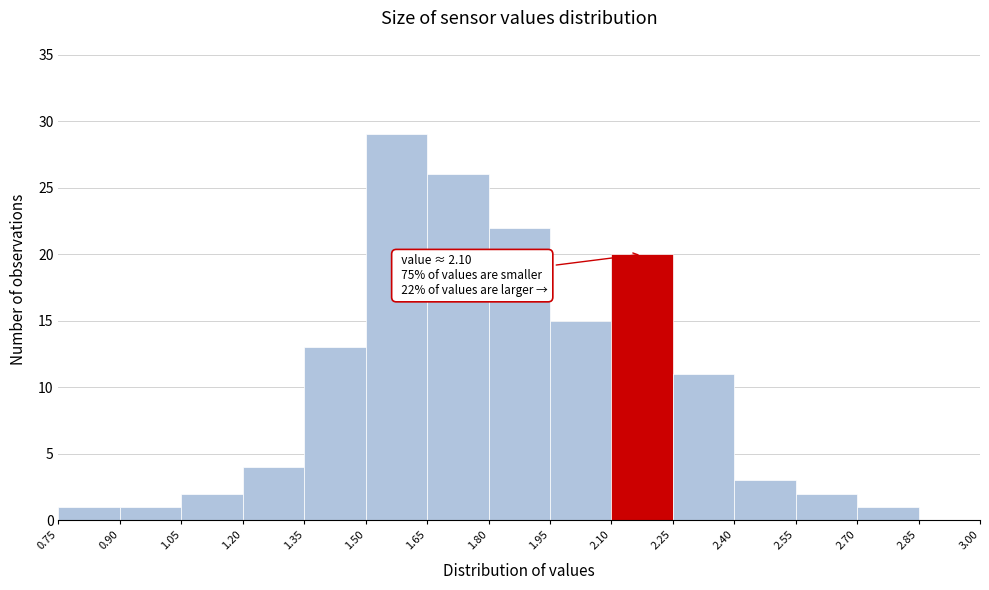

Over which range of the x-axis is the bar tallest?

1.50 to 1.65